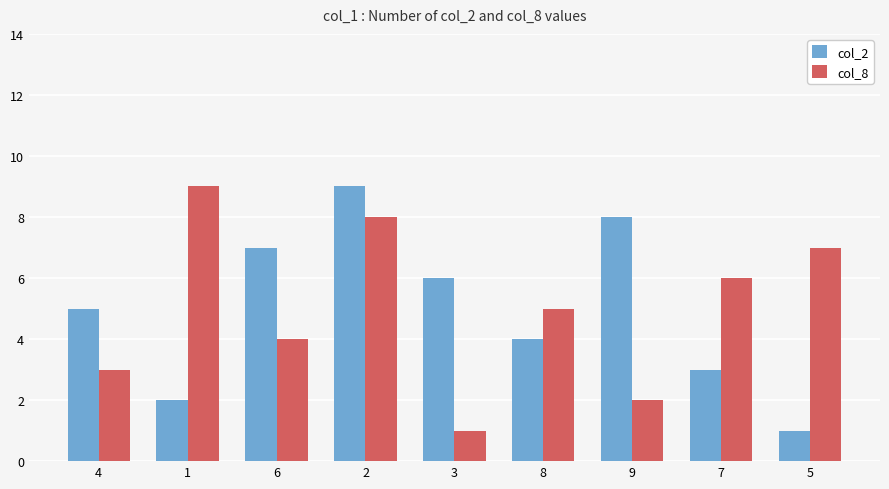

At 7, list the series in order from smallest to largest.

col_2, col_8